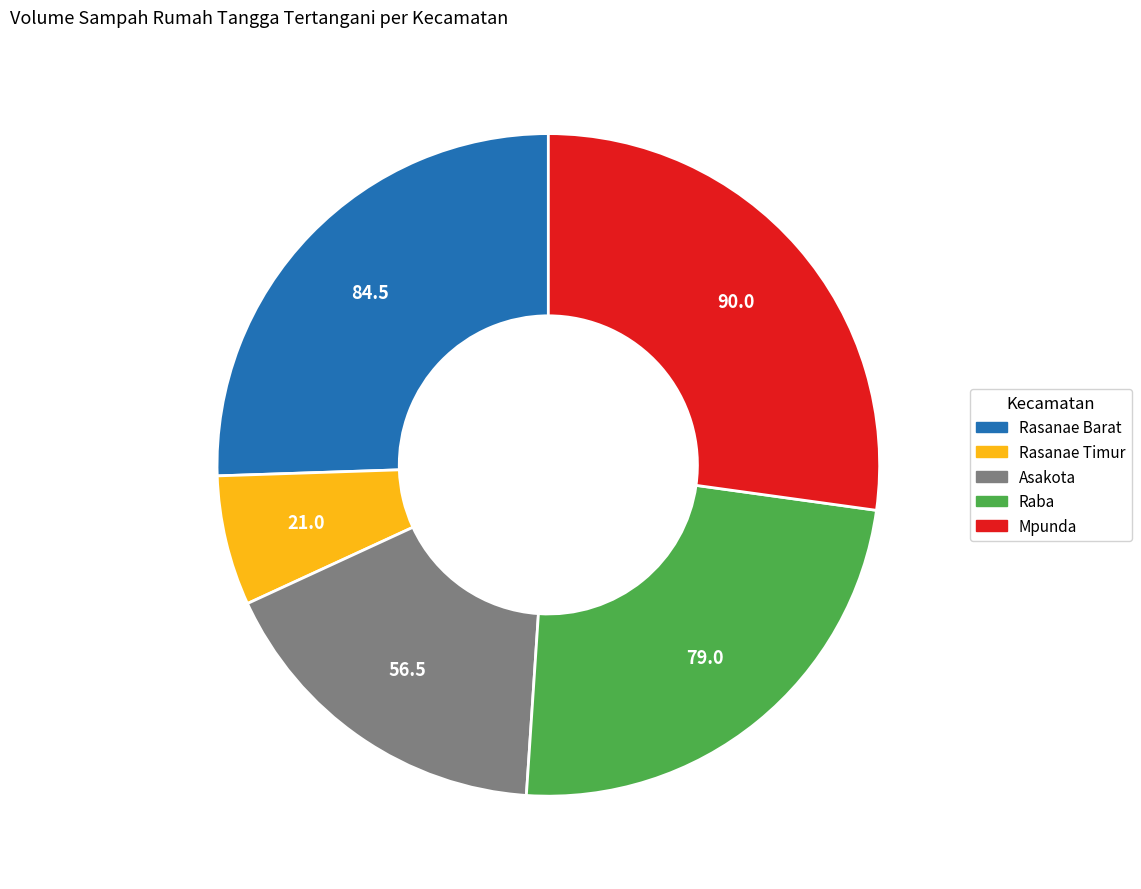

How many segments does this pie chart have?

5